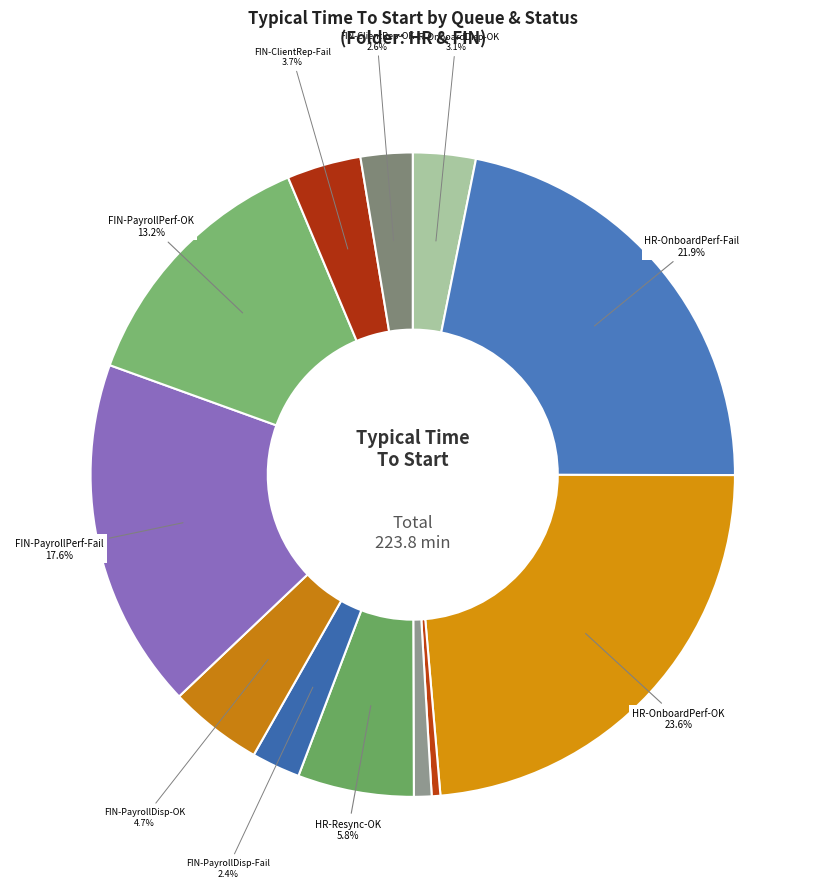

Count the number of slices in the pie.

12